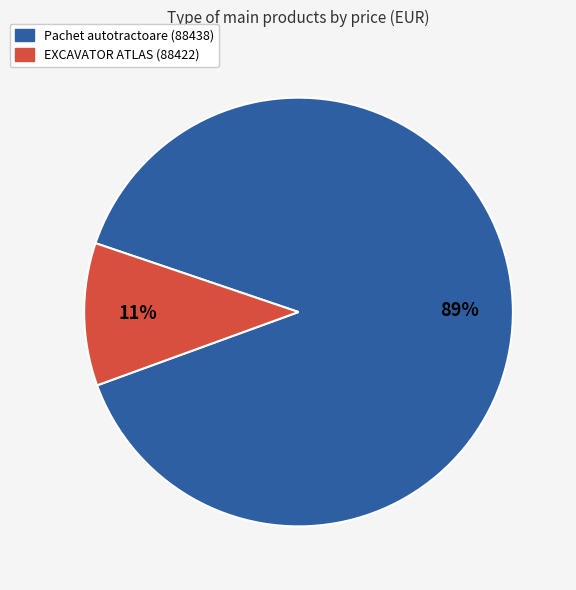

To the nearest percent, what is the difference between the largest and smallest slice percentages?

78%